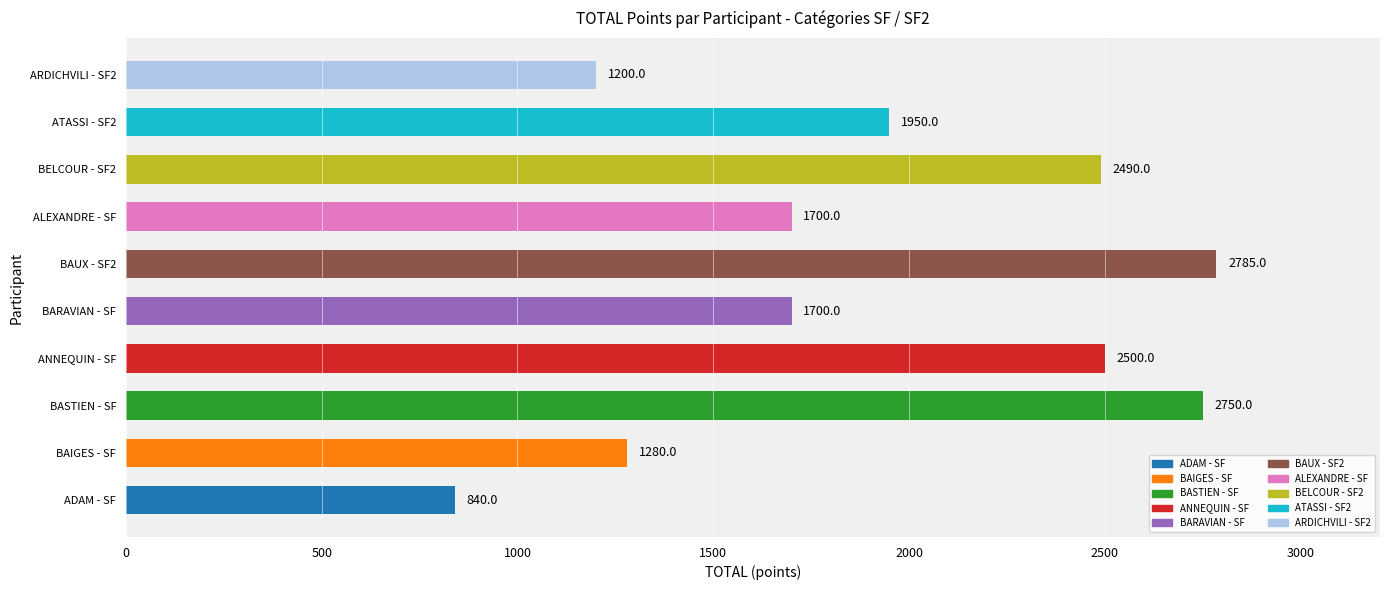

Are the bars horizontal?

Yes